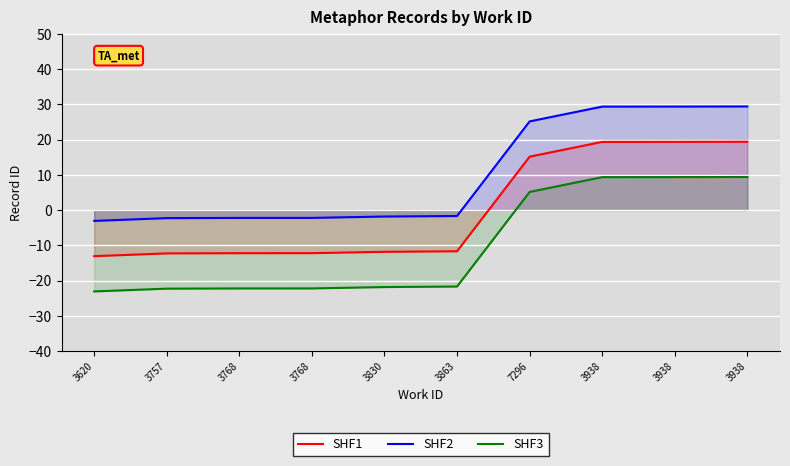

True or false: SHF2 and SHF1 cross at least once.

False